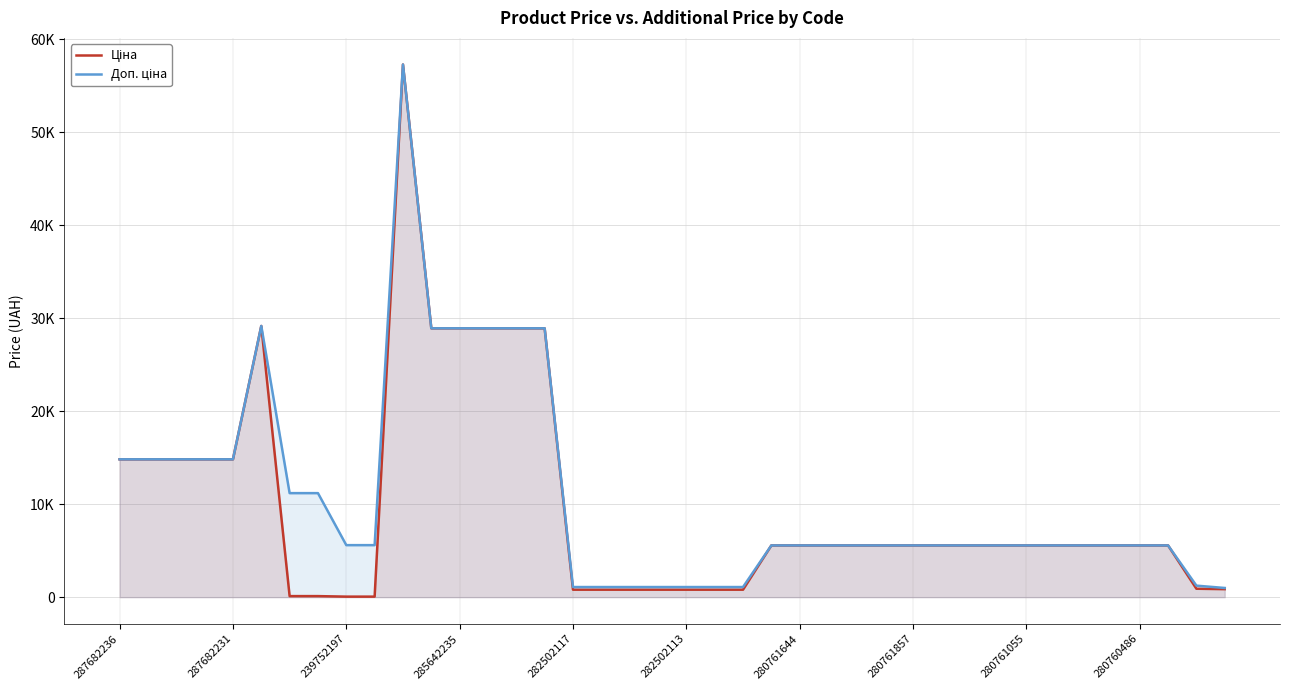

Is the value of Доп. ціна at 18 greater than the value of Ціна at 27?

No